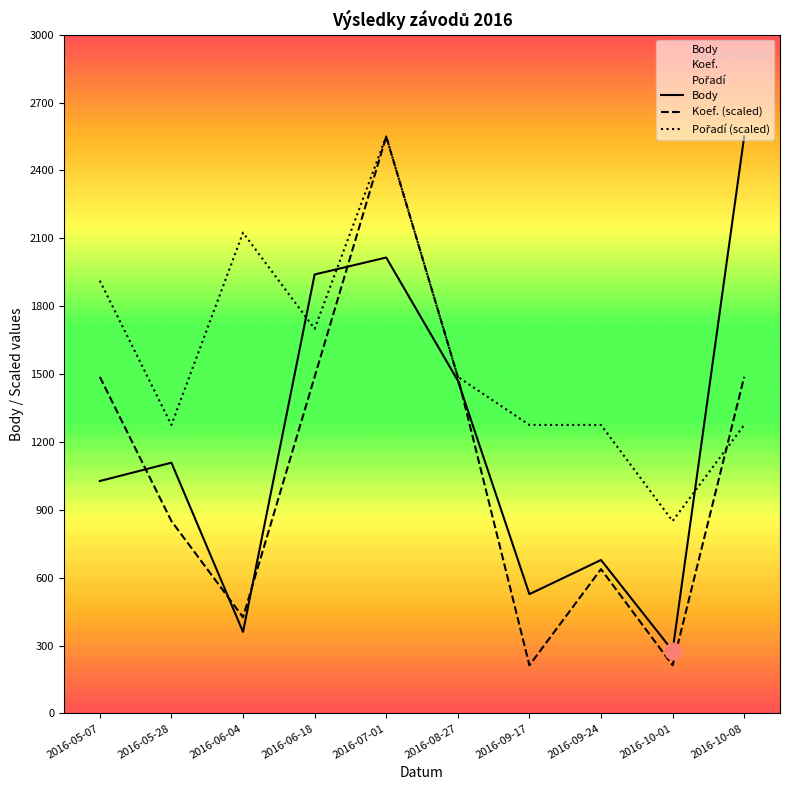

What is the greatest value displayed?

2550.0